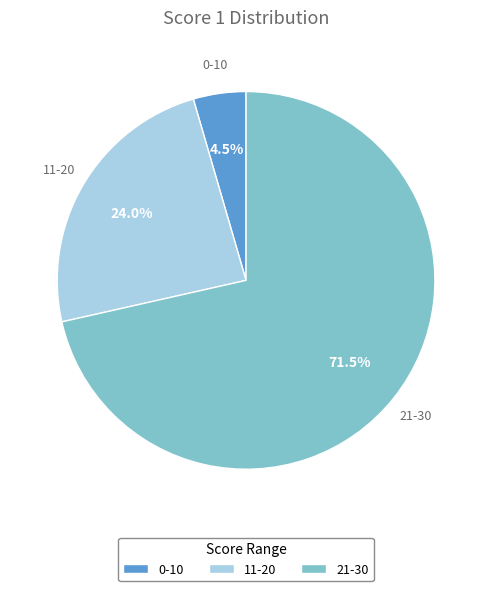

Which slice represents more than half of the pie?

21-30